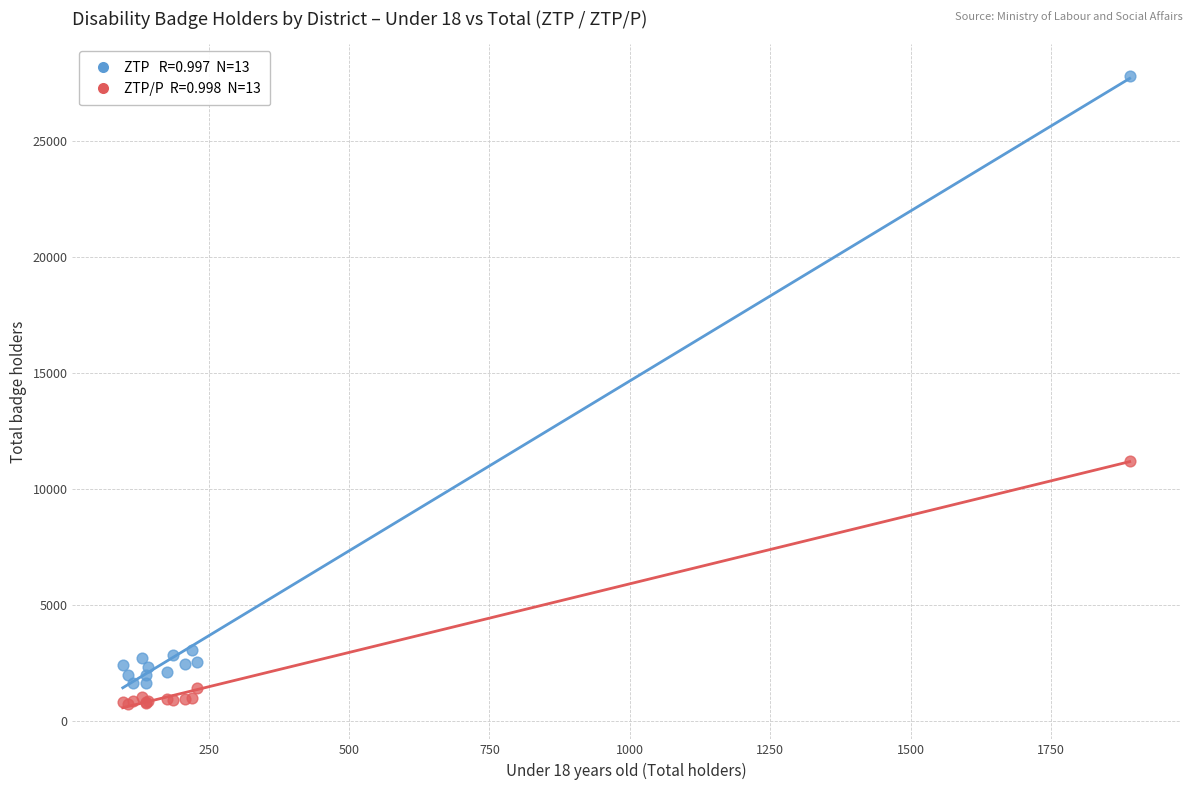

Across all series, what Y value is closest to 14266?

11221